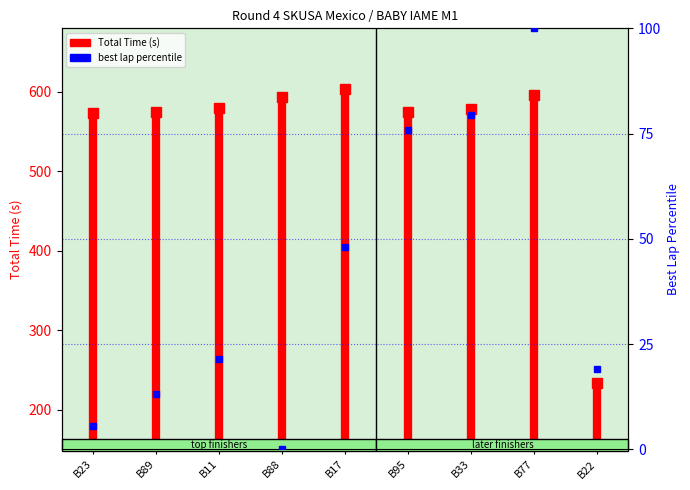

What is the sum of all values?

362.3